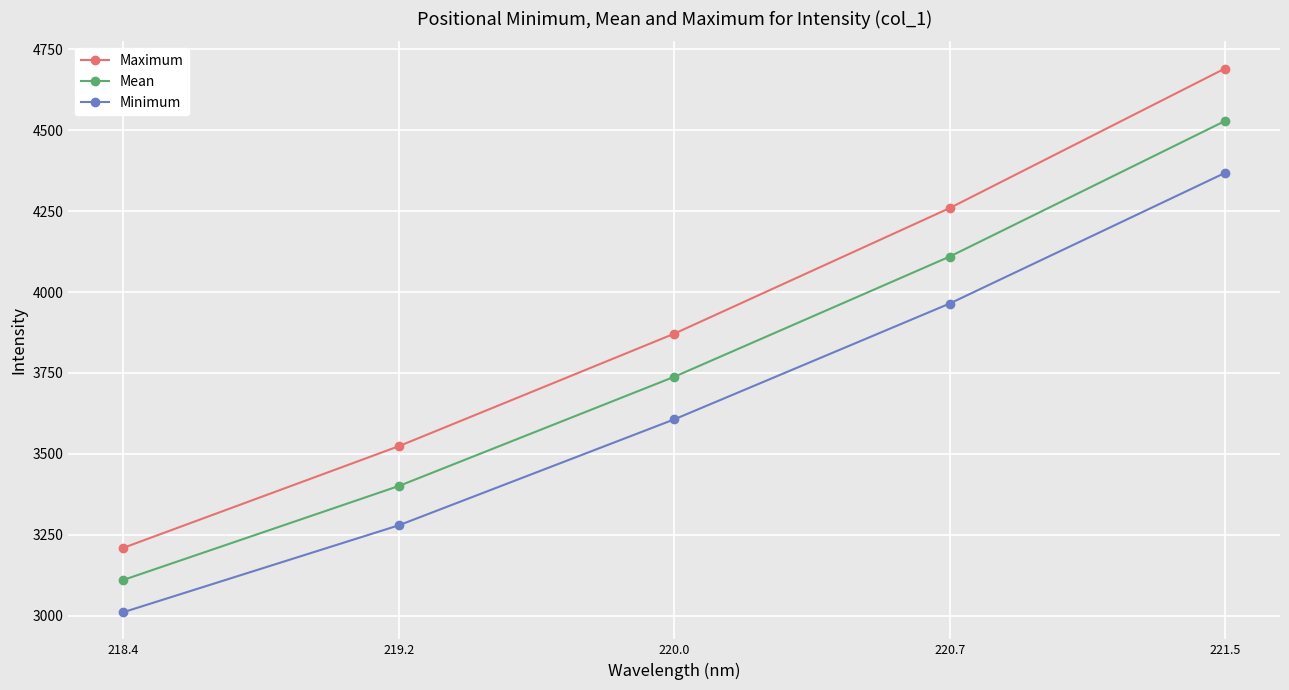

How many distinct data groups are displayed?

3